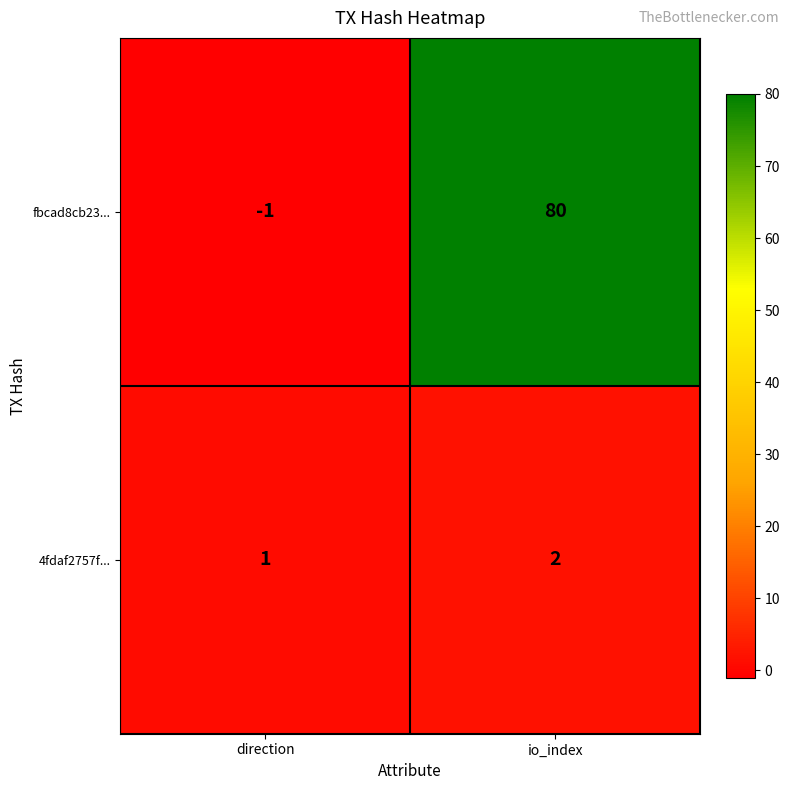

What is the minimum value shown in the chart?

-1